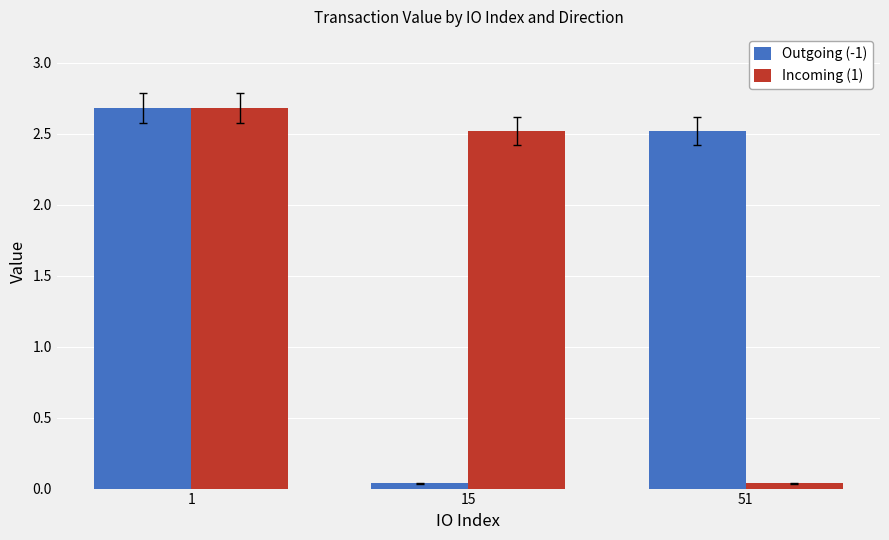

List the labels in order of Outgoing (-1) value, smallest first.

15, 51, 1